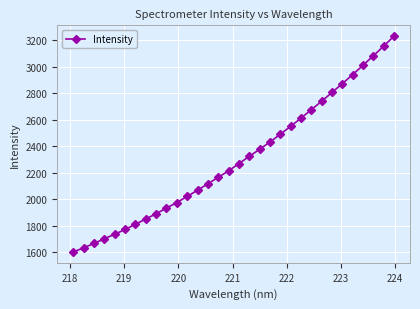

What is the greatest value displayed?

3232.3